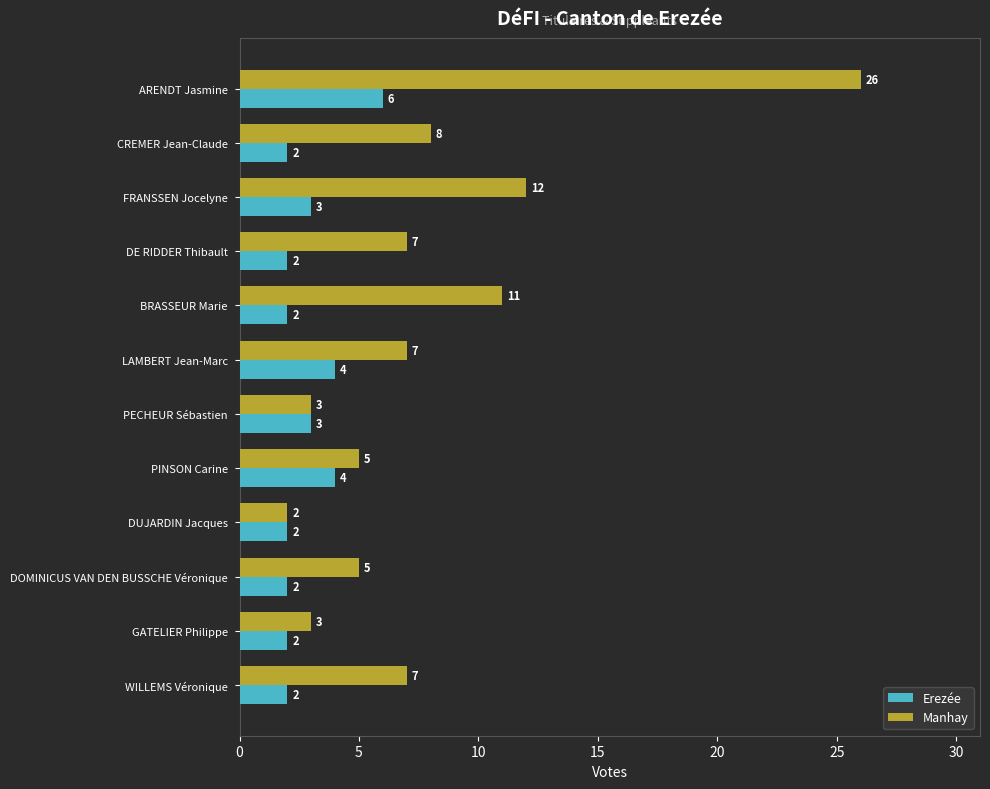

The Erezée series shows 9 at ARENDT Jasmine. True or false?

False